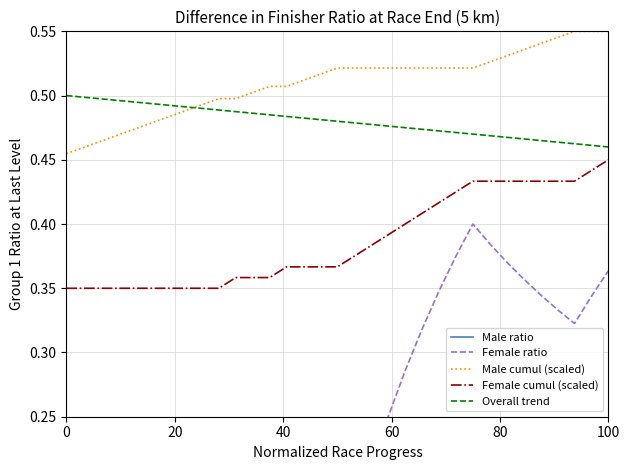

True or false: Female cumul (scaled) has more than 0 points higher than both neighbors.

False